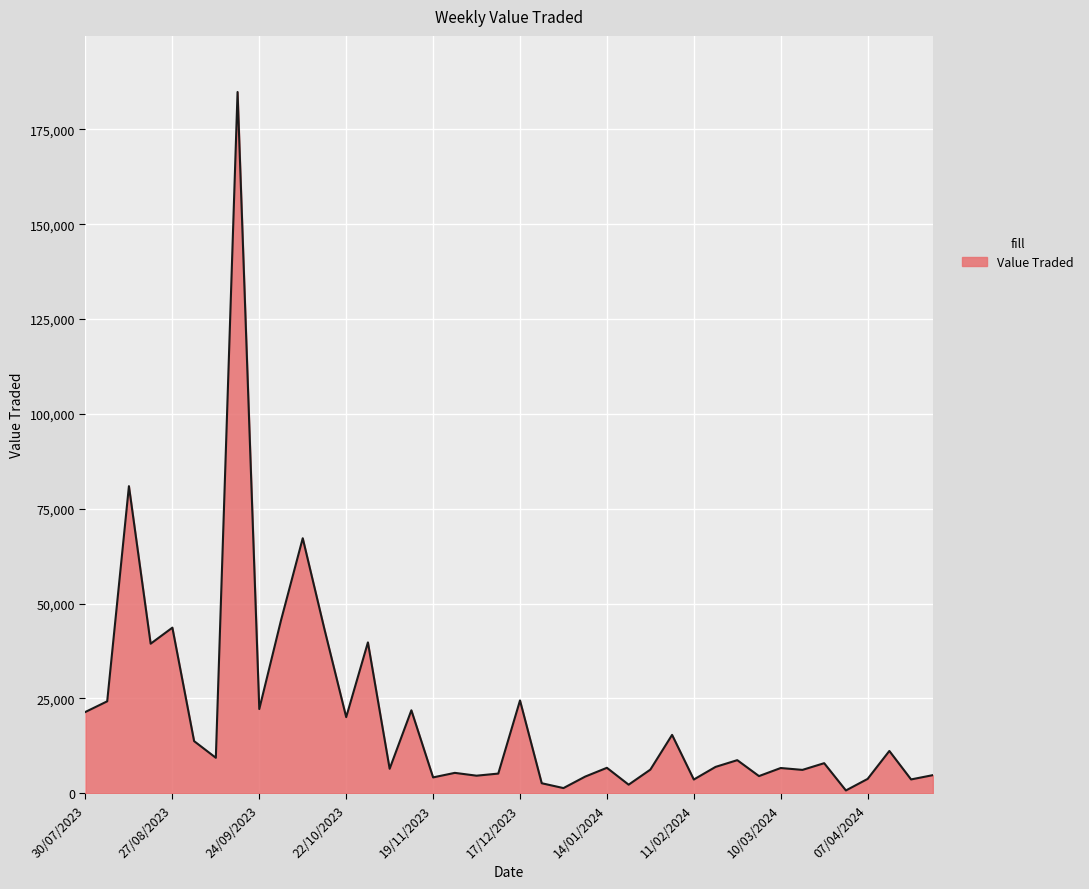

What is the difference between the maximum and minimum values?

184072